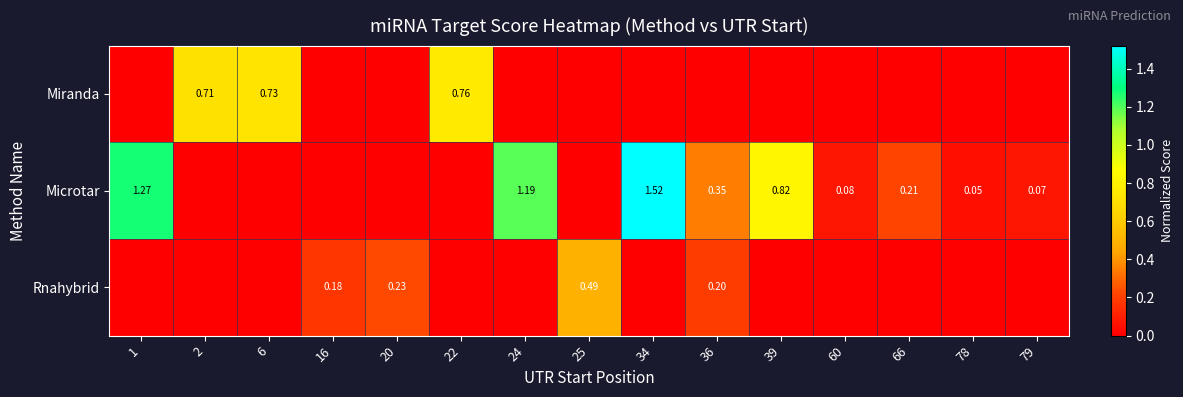

What is the difference between the maximum and minimum values in the Rnahybrid series?

0.5